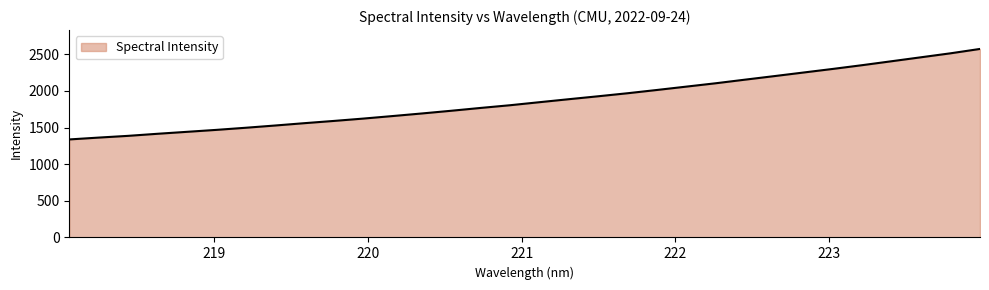

What is the minimum value shown in the chart?

1338.1